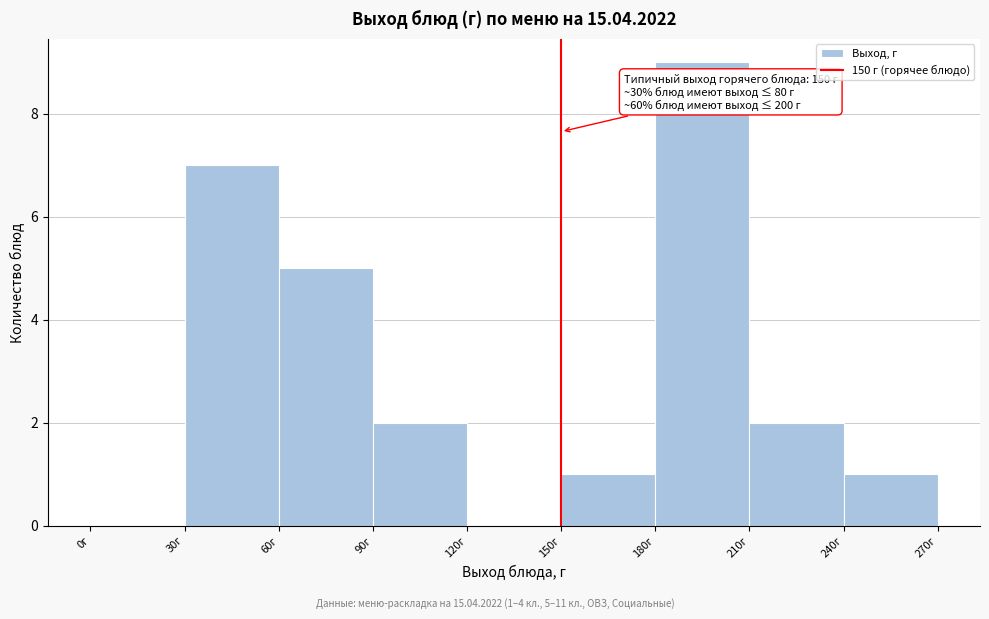

Which range on the x-axis has the tallest bar?

180 to 210